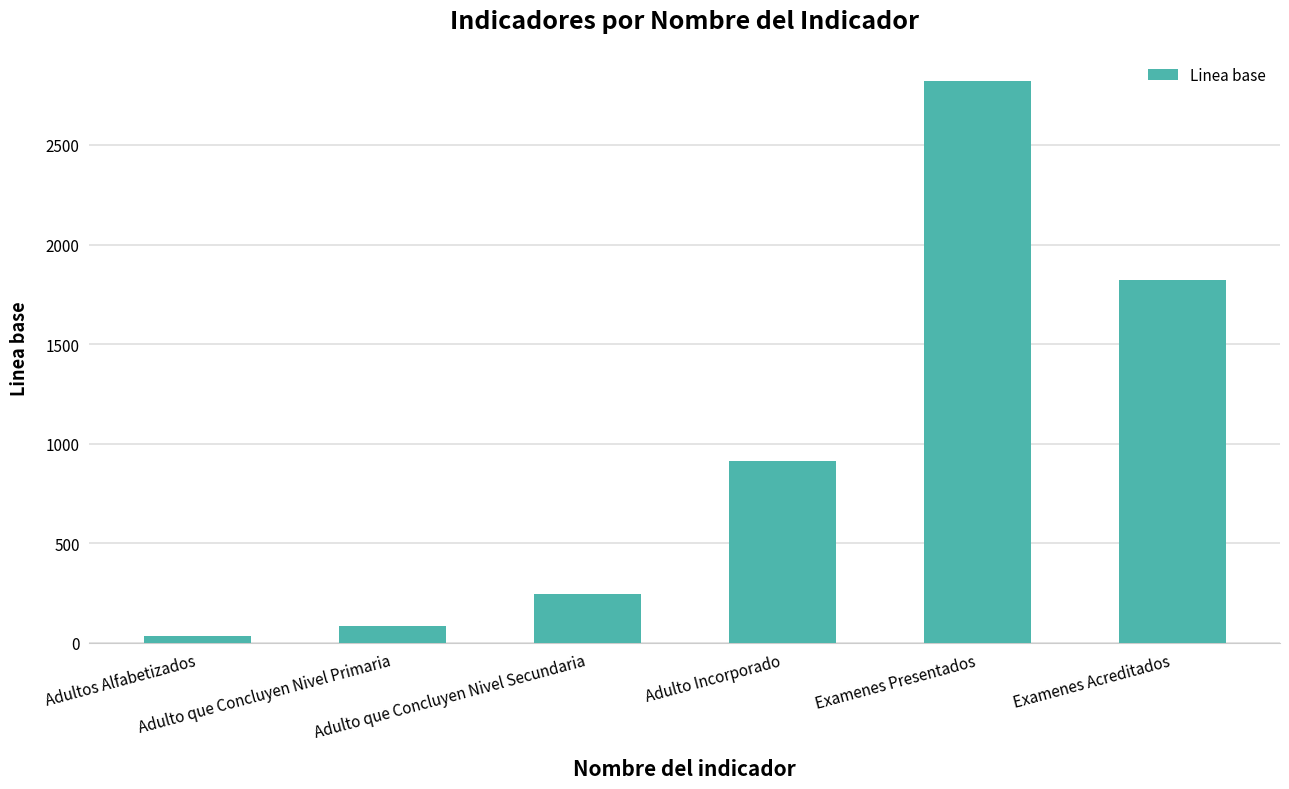

What is the sum of all values?

5921